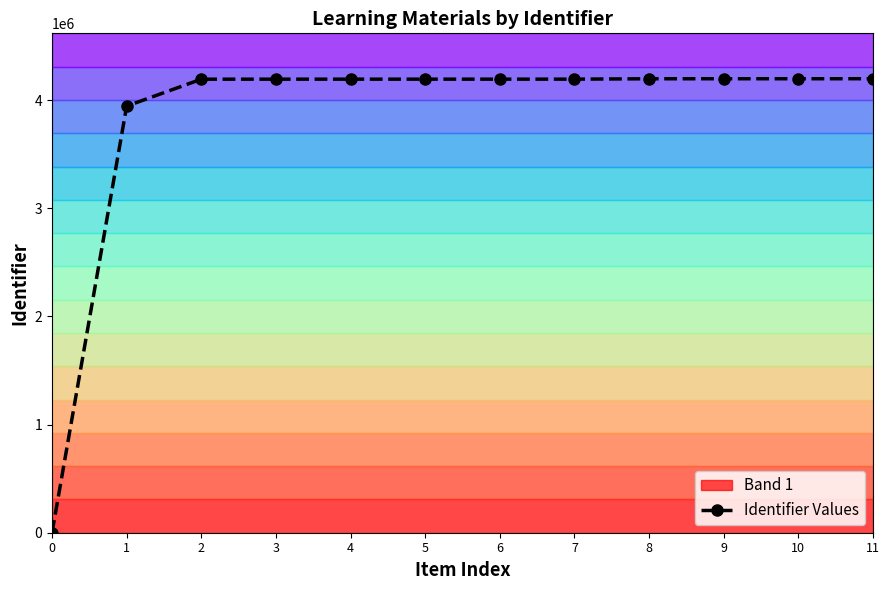

Rank the categories by value from lowest to highest.

0, 1, 2, 3, 4, 5, 6, 7, 8, 9, 10, 11